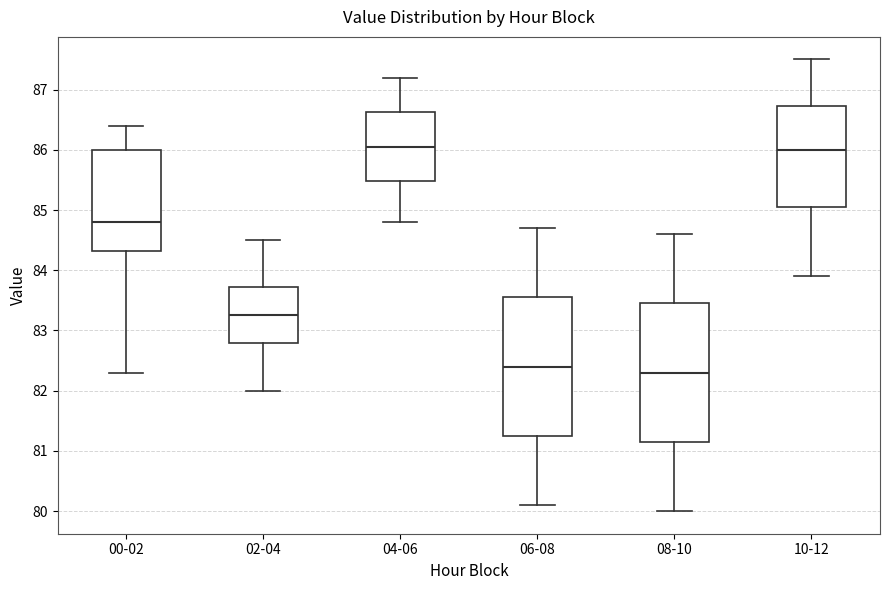

Where is the upper edge of the box for 06-08 on the y-axis? The values are not printed on the chart, so give them approximately, as read against the axis.

83.6